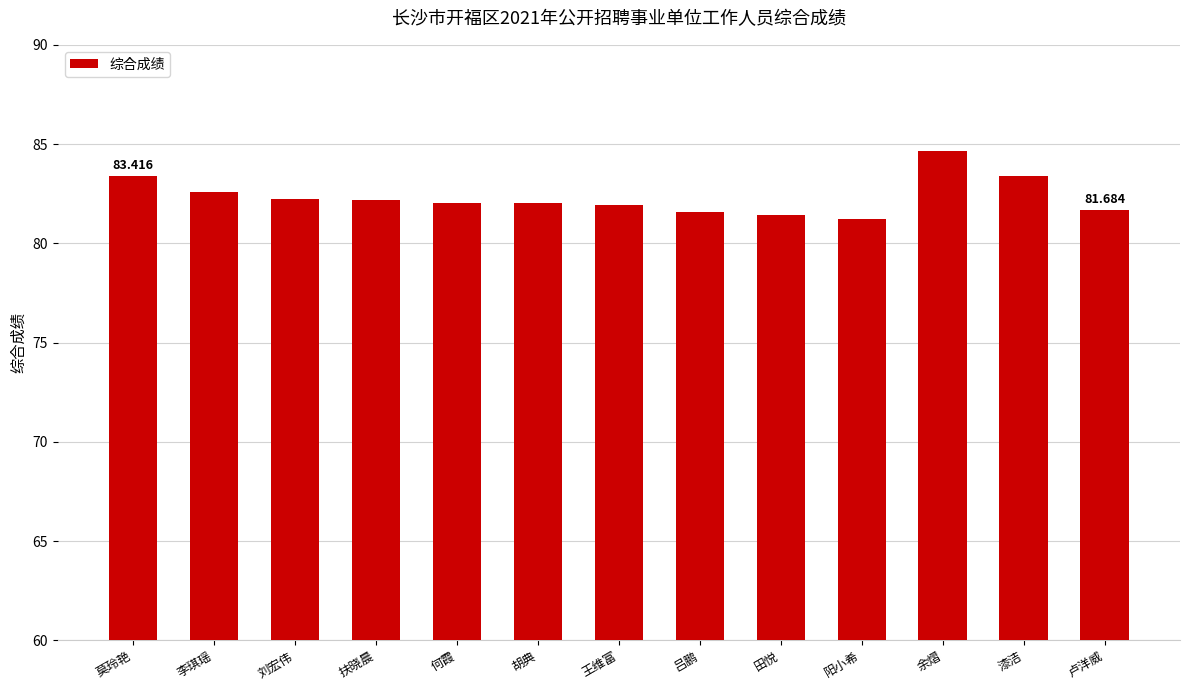

Where does the data first go above 82?

莫玲艳